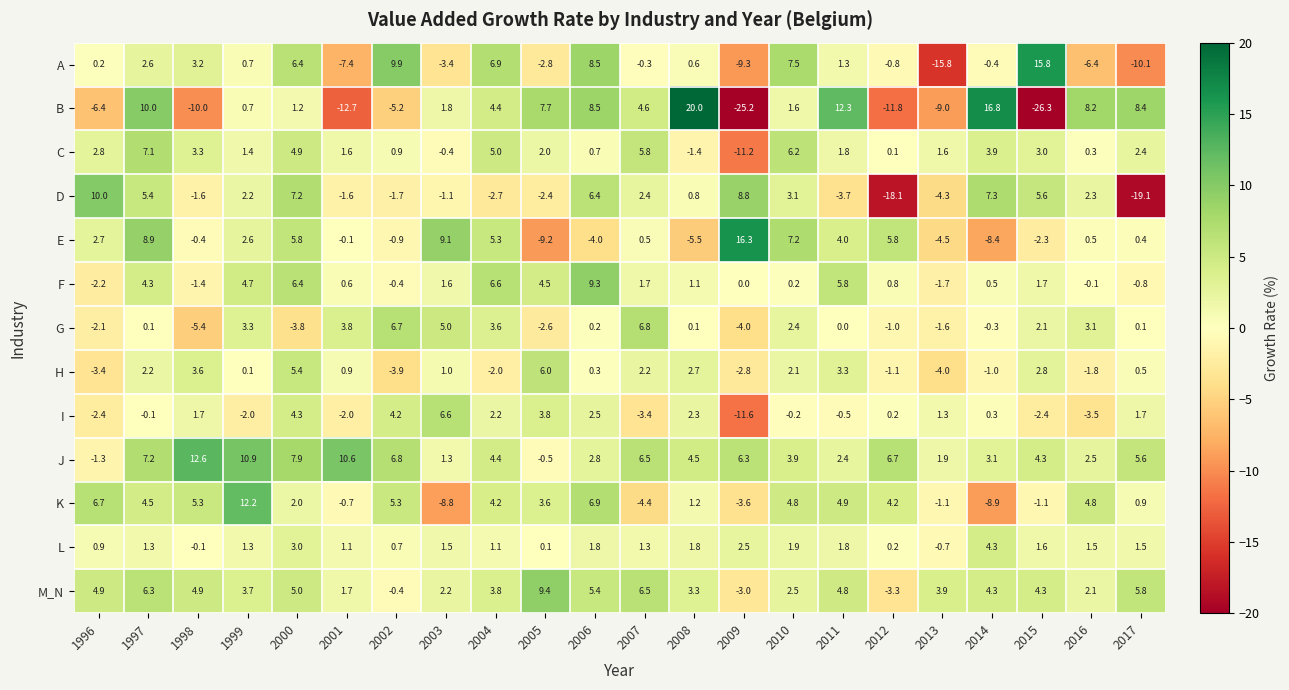

Which series has the largest total across all categories?

J